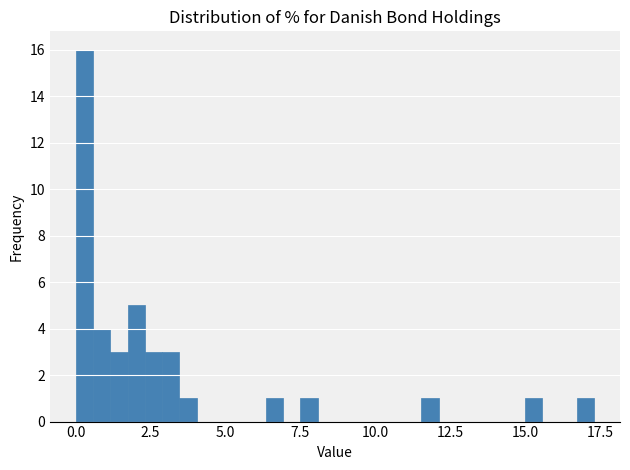

Read against the x-axis, roughly where is the centre of the tallest bar?

0.5